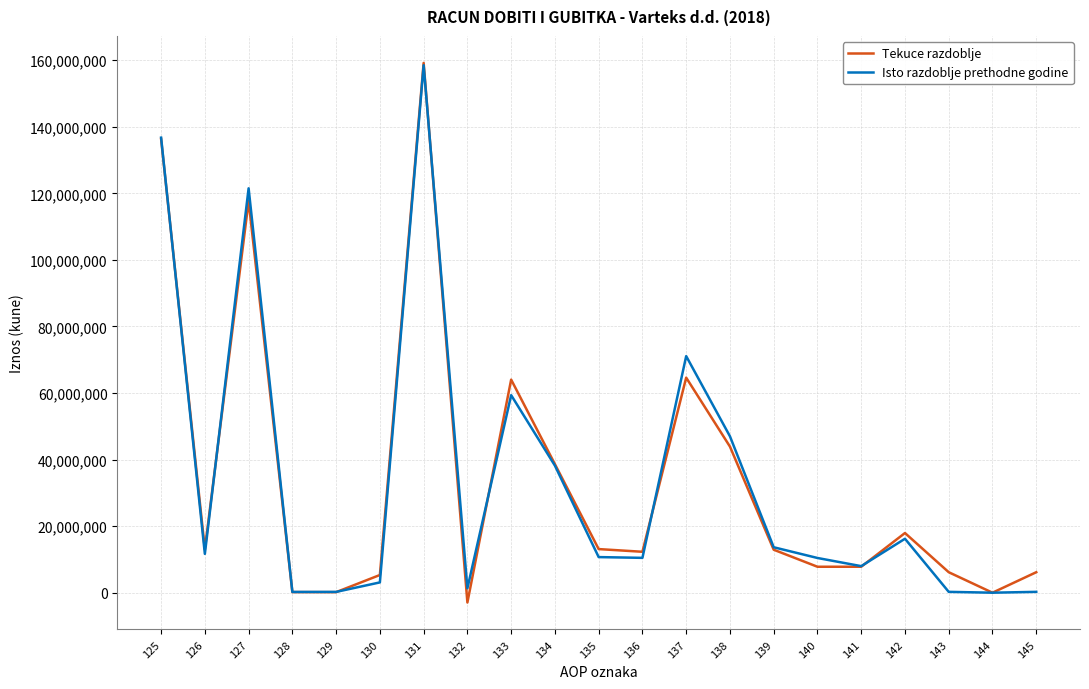

At which category is the sum across all series the highest?

131